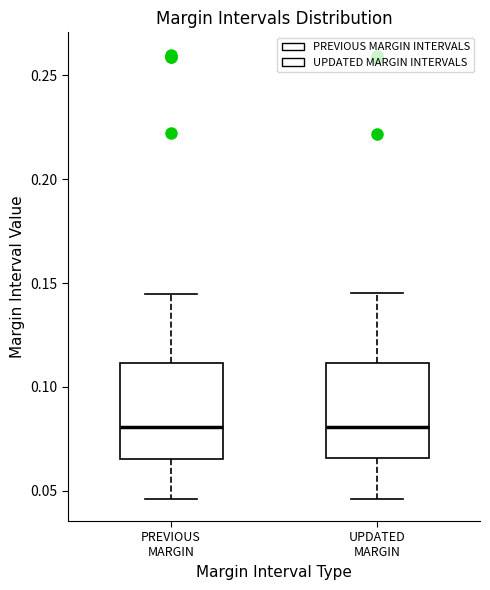

Reading left to right, transcribe this box plot: for each box, give where its median line is, the range the box spans, and where its two whiskers end, as read against the y-axis. The values are not printed on the chart, so give them approximately, as read against the axis.

PREVIOUS MARGIN: median 0.080, box 0.065 to 0.110, whiskers 0.045 to 0.145
UPDATED MARGIN: median 0.080, box 0.065 to 0.110, whiskers 0.045 to 0.145